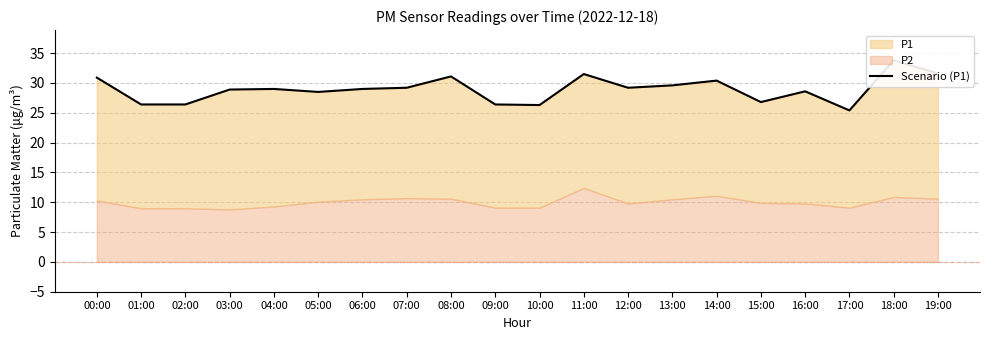

Reading right to left, list all the values displayed in this chart.

19:00=31.6	18:00=33.8	17:00=25.4	16:00=28.6	15:00=26.8	14:00=30.4	13:00=29.6	12:00=29.2	11:00=31.5	10:00=26.3	09:00=26.4	08:00=31.1	07:00=29.2	06:00=29.0	05:00=28.5	04:00=29.0	03:00=28.9	02:00=26.4	01:00=26.4	00:00=30.9